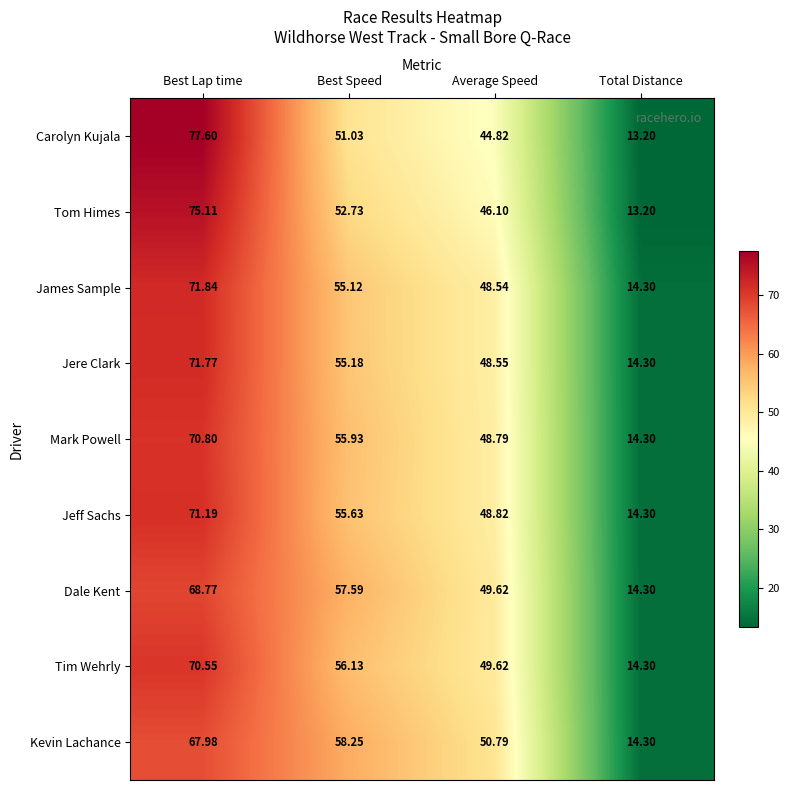

Where does the Carolyn Kujala series first go above 51?

Best Lap time